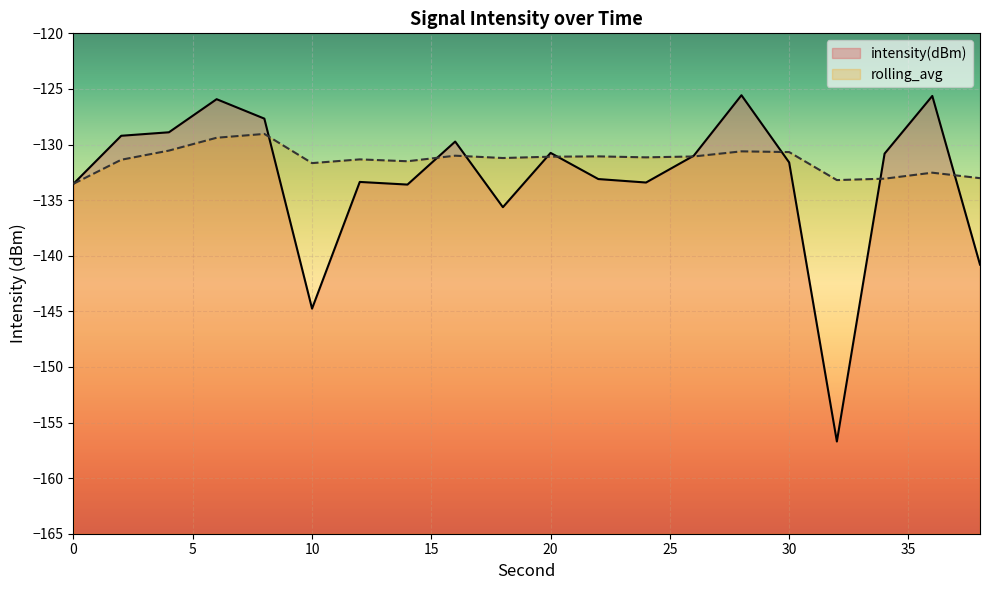

What is the greatest value displayed?

-125.6